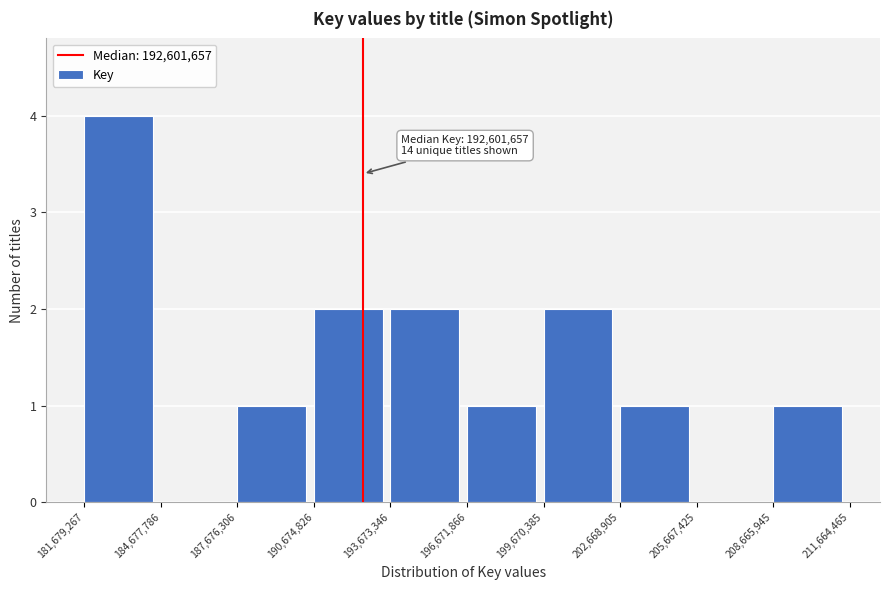

Which range on the x-axis has the tallest bar?

181,679,267 to 184,677,786